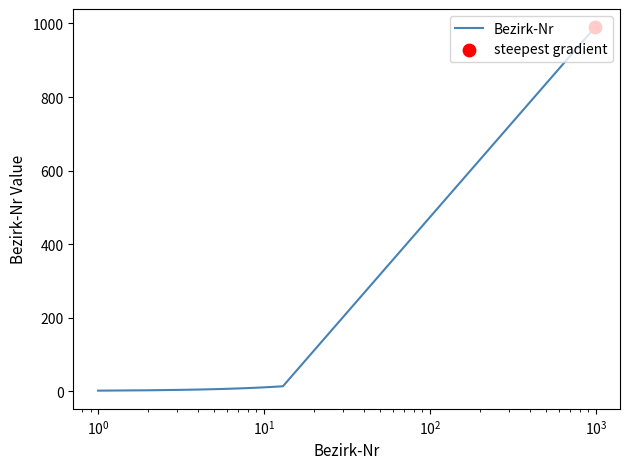

What is the greatest value displayed?

990